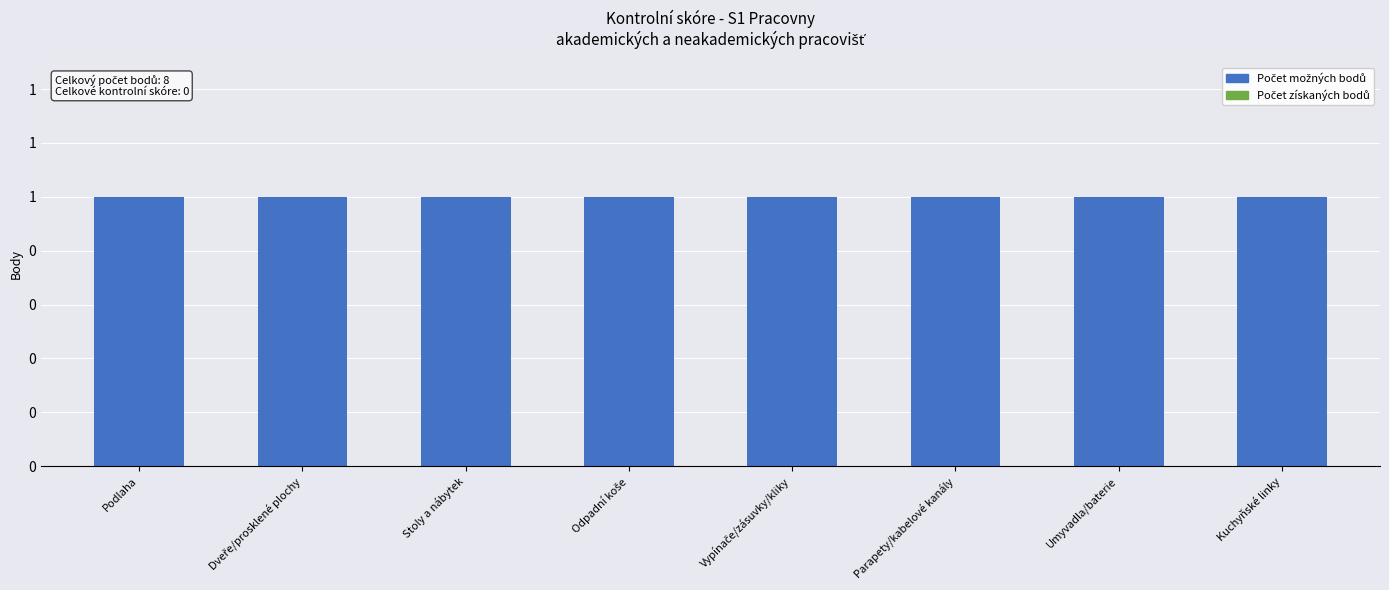

Which series changed the most between Vypínače/zásuvky/kliky and Parapety/kabelové kanály?

Počet možných bodů